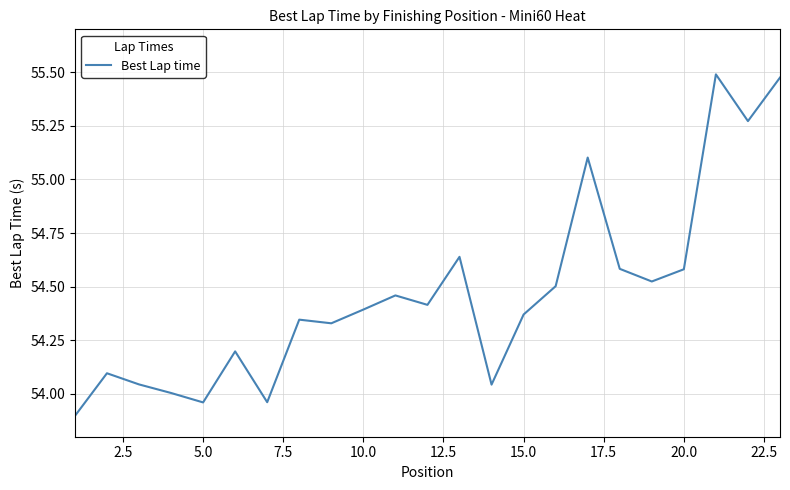

True or false: there are more than 0 points higher than both neighbors.

True